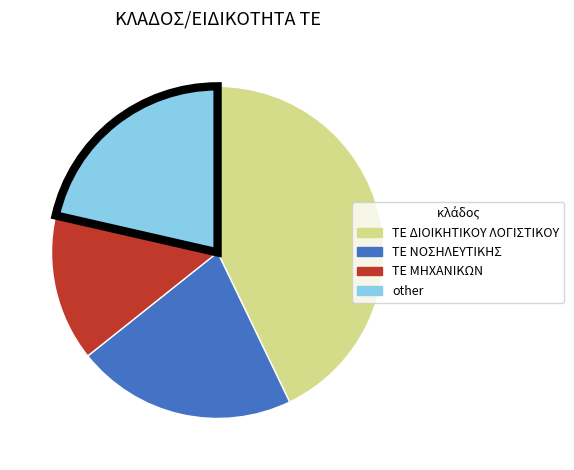

How many slices are in this pie chart?

4